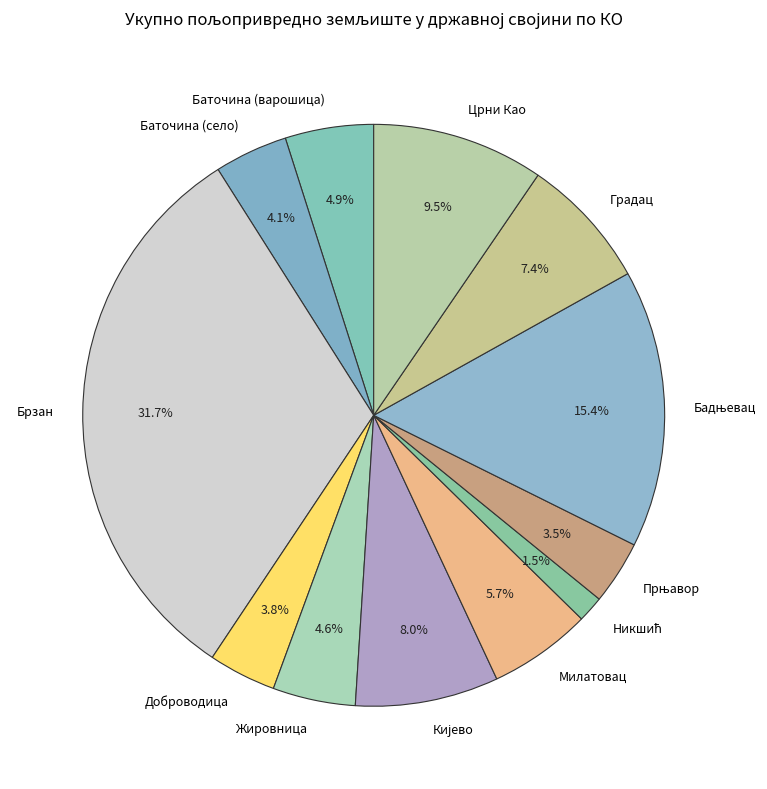

True or false: Доброводица accounts for 10% of the total.

False